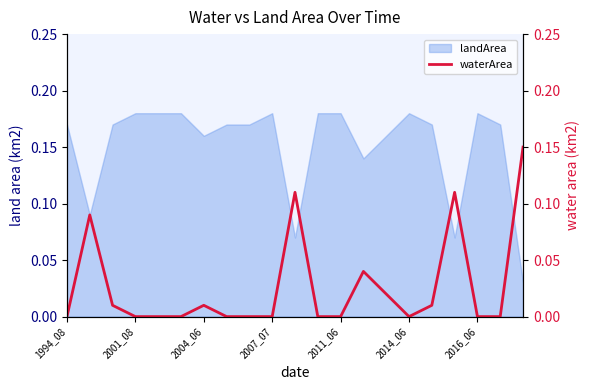

Is it true that landArea equals 0.3 at 2014_06?

False